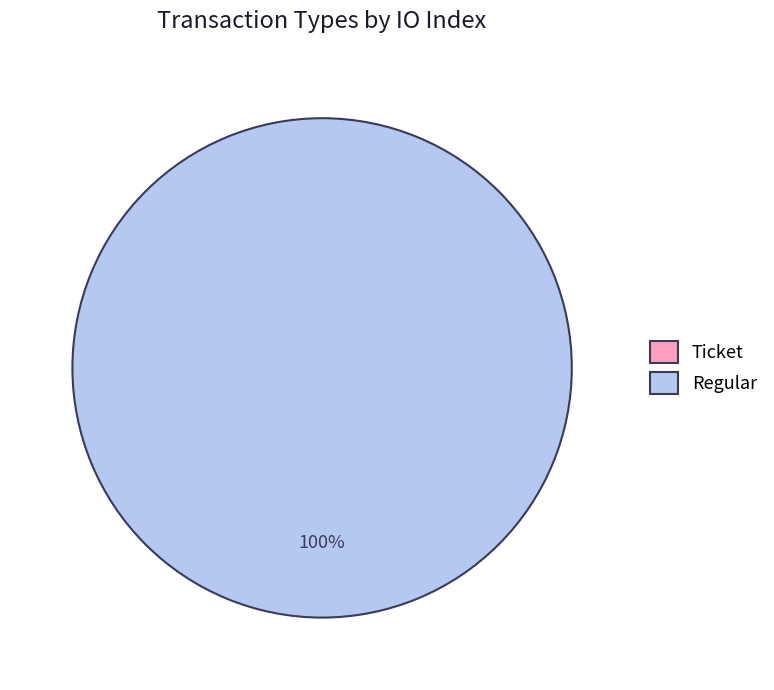

The Ticket slice represents 1% of the pie. True or false?

False